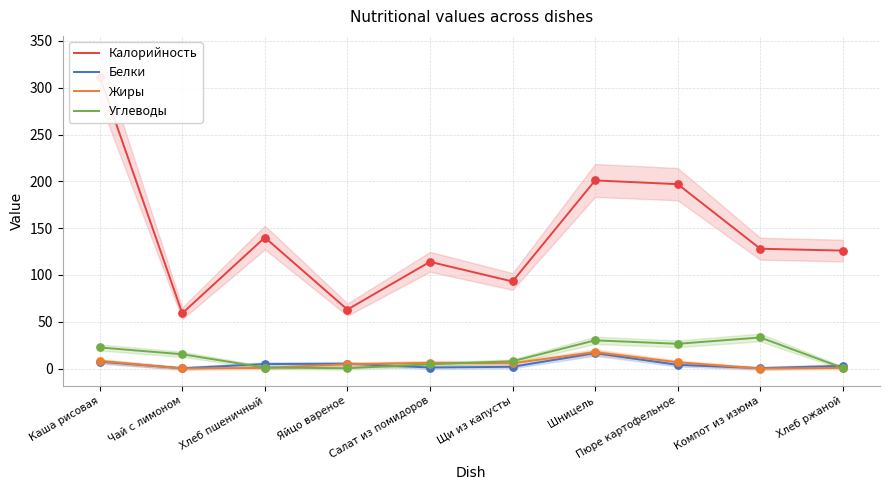

Which series contains the highest Y value?

Калорийность